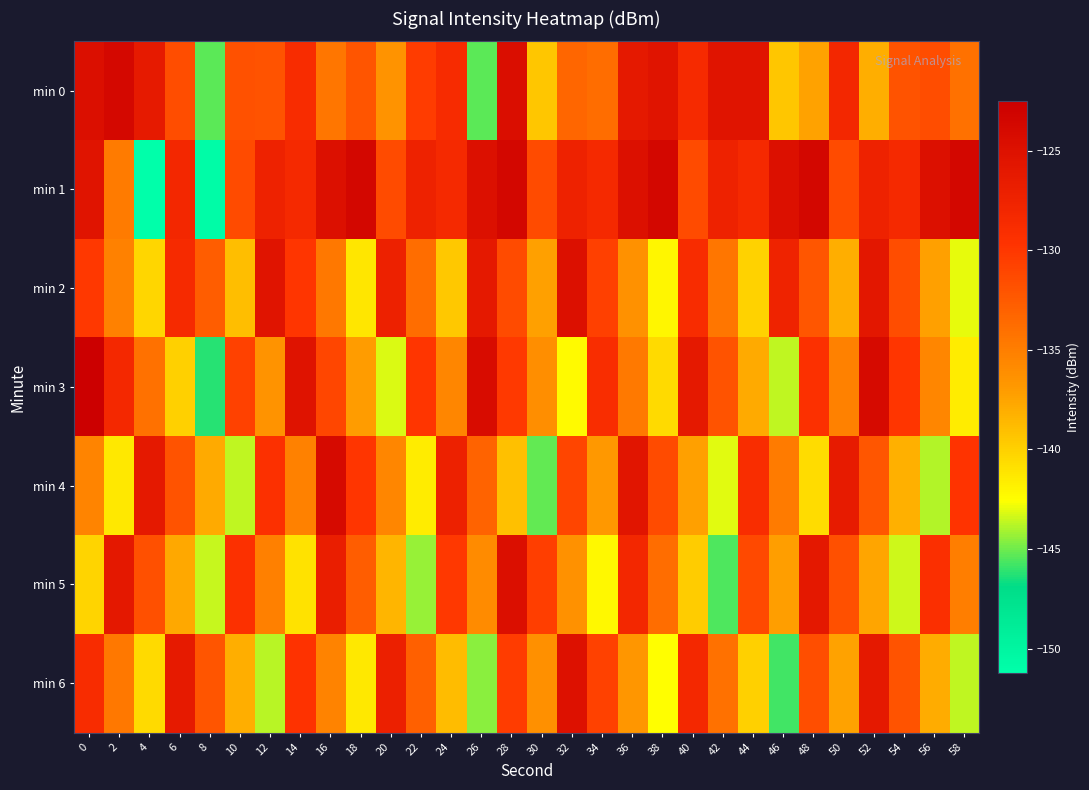

Reading right to left, what are all the values shown in this chart?

min 0: 58=-134.1	56=-131.5	54=-132.0	52=-138.1	50=-128.1	48=-137.4	46=-139.4	44=-125.5	42=-125.5	40=-128.5	38=-125.5	36=-126.1	34=-133.7	32=-133.3	30=-139.3	28=-124.6	26=-145.4	24=-128.7	22=-130.4	20=-136.5	18=-132.1	16=-134.5	14=-128.9	12=-132.0	10=-131.8	8=-145.4	6=-131.5	4=-126.3	2=-123.8	0=-124.6
min 1: 58=-123.5	56=-124.9	54=-128.4	52=-127.4	50=-131.4	48=-123.5	46=-124.9	44=-128.4	42=-127.4	40=-131.4	38=-123.5	36=-124.9	34=-128.4	32=-127.4	30=-131.4	28=-123.5	26=-124.9	24=-128.4	22=-127.4	20=-131.4	18=-123.5	16=-124.9	14=-128.4	12=-127.4	10=-131.4	8=-150.8	6=-128.1	4=-151.2	2=-134.8	0=-125.3
min 2: 58=-143.0	56=-137.3	54=-131.5	52=-125.8	50=-138.0	48=-132.2	46=-127.5	44=-140.1	42=-134.4	40=-128.7	38=-142.1	36=-136.3	34=-130.6	32=-124.9	30=-137.2	28=-131.4	26=-126.1	24=-139.5	22=-133.8	20=-127.3	18=-141.2	16=-134.6	14=-129.8	12=-125.4	10=-138.9	8=-132.7	6=-128.5	4=-140.3	2=-135.2	0=-130.1
min 3: 58=-141.5	56=-135.6	54=-129.8	52=-124.0	50=-135.2	48=-129.4	46=-143.6	44=-137.8	42=-132.0	40=-126.1	38=-140.5	36=-134.7	34=-128.9	32=-142.3	30=-136.1	28=-130.2	26=-124.4	24=-135.6	22=-129.8	20=-143.2	18=-137.0	16=-131.1	14=-125.3	12=-136.5	10=-130.7	8=-146.2	6=-140.0	4=-134.1	2=-128.3	0=-122.5
min 4: 58=-129.7	56=-143.9	54=-138.1	52=-132.2	50=-126.4	48=-140.6	46=-134.8	44=-129.0	42=-143.1	40=-137.3	38=-131.4	36=-125.6	34=-136.8	32=-131.0	30=-145.2	28=-139.0	26=-133.1	24=-127.3	22=-141.5	20=-135.6	18=-129.8	16=-124.0	14=-135.2	12=-129.4	10=-143.6	8=-137.8	6=-132.0	4=-126.1	2=-141.3	0=-135.5
min 5: 58=-135.0	56=-129.2	54=-143.4	52=-137.6	50=-131.7	48=-125.9	46=-137.1	44=-131.3	42=-145.5	40=-139.7	38=-133.8	36=-128.0	34=-142.2	32=-136.4	30=-130.5	28=-124.7	26=-135.9	24=-130.1	22=-144.3	20=-138.5	18=-132.6	16=-126.8	14=-141.0	12=-135.1	10=-129.3	8=-143.5	6=-137.7	4=-131.8	2=-126.0	0=-140.2
min 6: 58=-143.7	56=-137.9	54=-132.0	52=-126.2	50=-137.4	48=-131.6	46=-145.8	44=-140.0	42=-134.1	40=-128.3	38=-142.5	36=-136.7	34=-130.8	32=-125.0	30=-136.2	28=-130.4	26=-144.6	24=-138.8	22=-132.9	20=-127.1	18=-141.3	16=-135.4	14=-129.6	12=-143.8	10=-138.0	8=-132.1	6=-126.3	4=-140.5	2=-134.6	0=-128.8